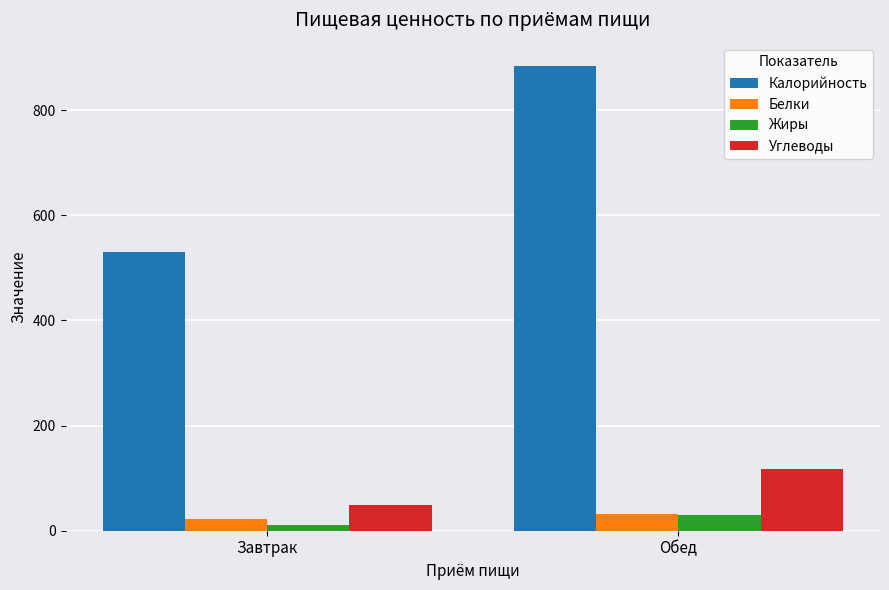

What is the total value across all series at Завтрак?

612.0